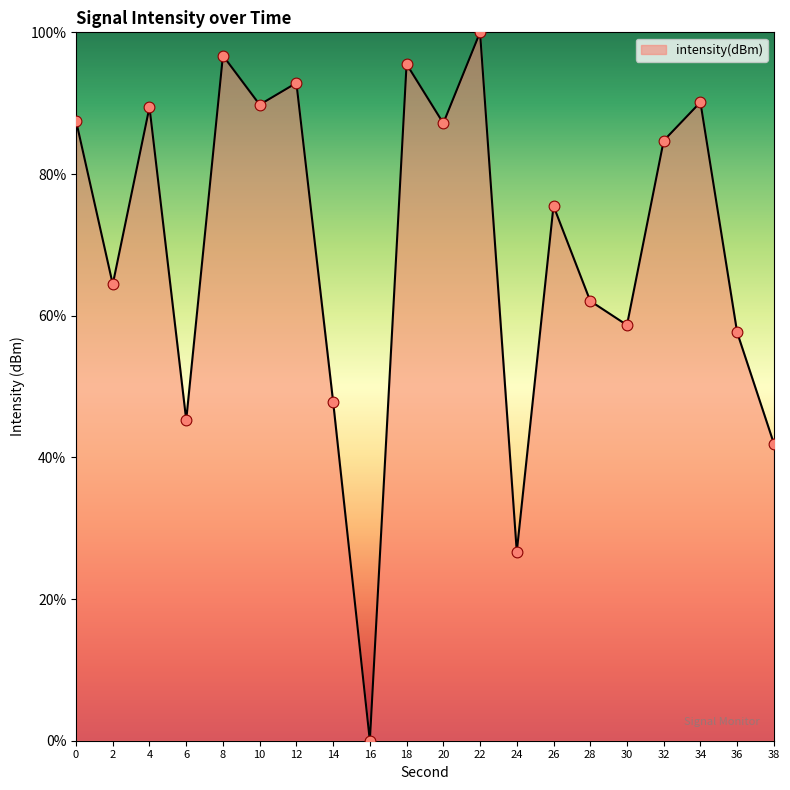

What is the ratio of the value at 36 to the value at 8?

0.6